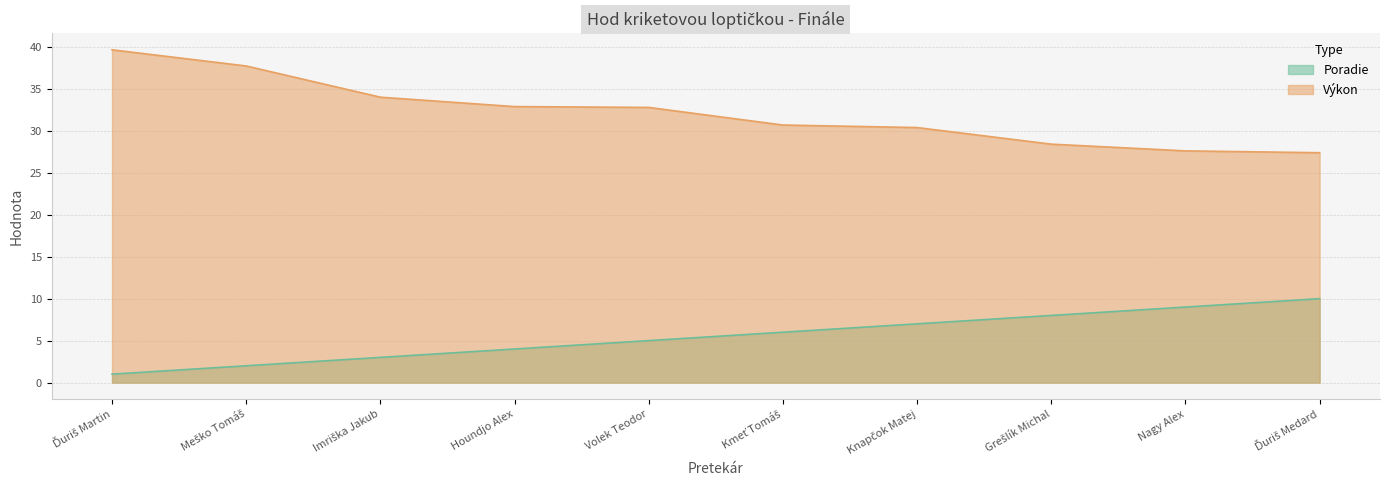

Between Nagy Alex and Volek Teodor, which is larger?

Nagy Alex